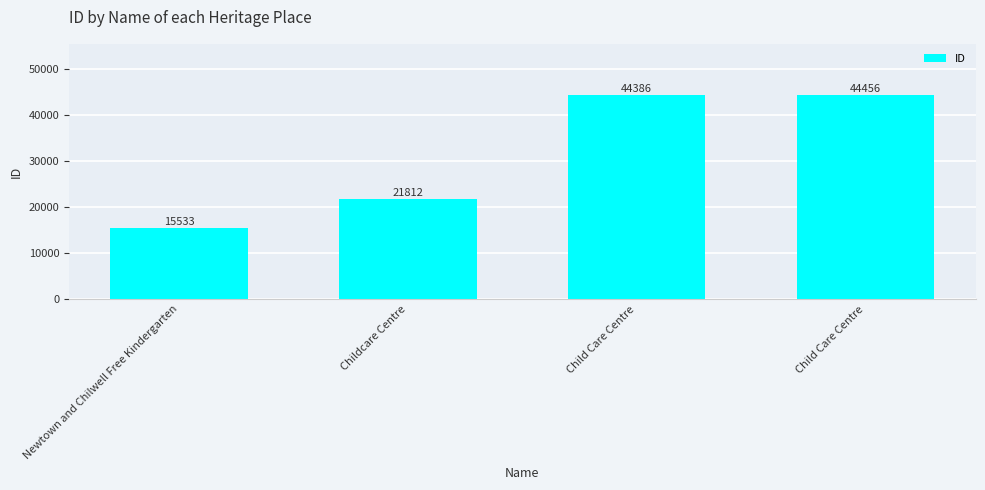

Count the number of categories in the chart.

4